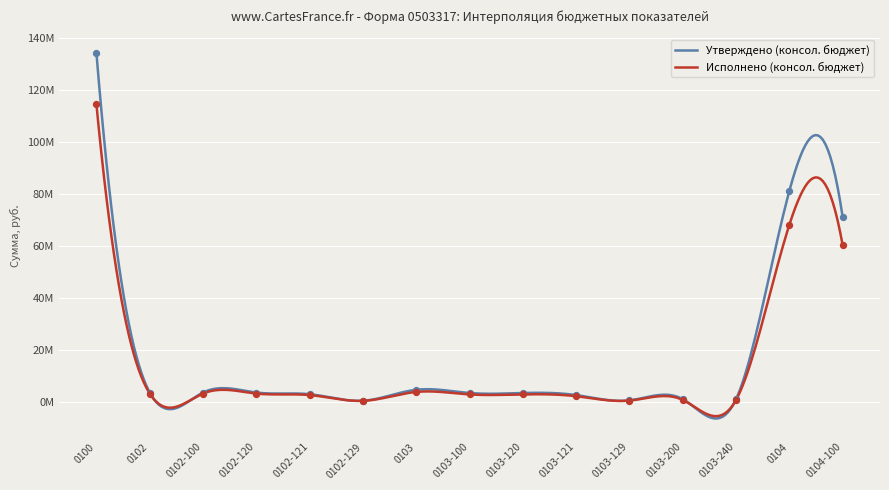

At which category is the sum across all series the highest?

0100